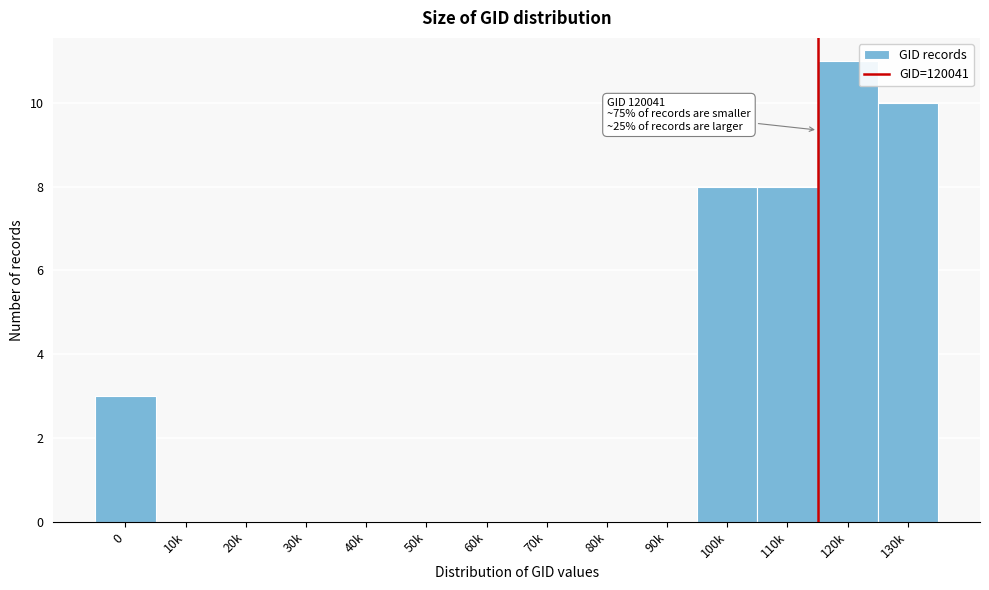

Reading left to right, what are all the values shown in this chart?

0=3	10k=0	20k=0	30k=0	40k=0	50k=0	60k=0	70k=0	80k=0	90k=0	100k=8	110k=8	120k=11	130k=10